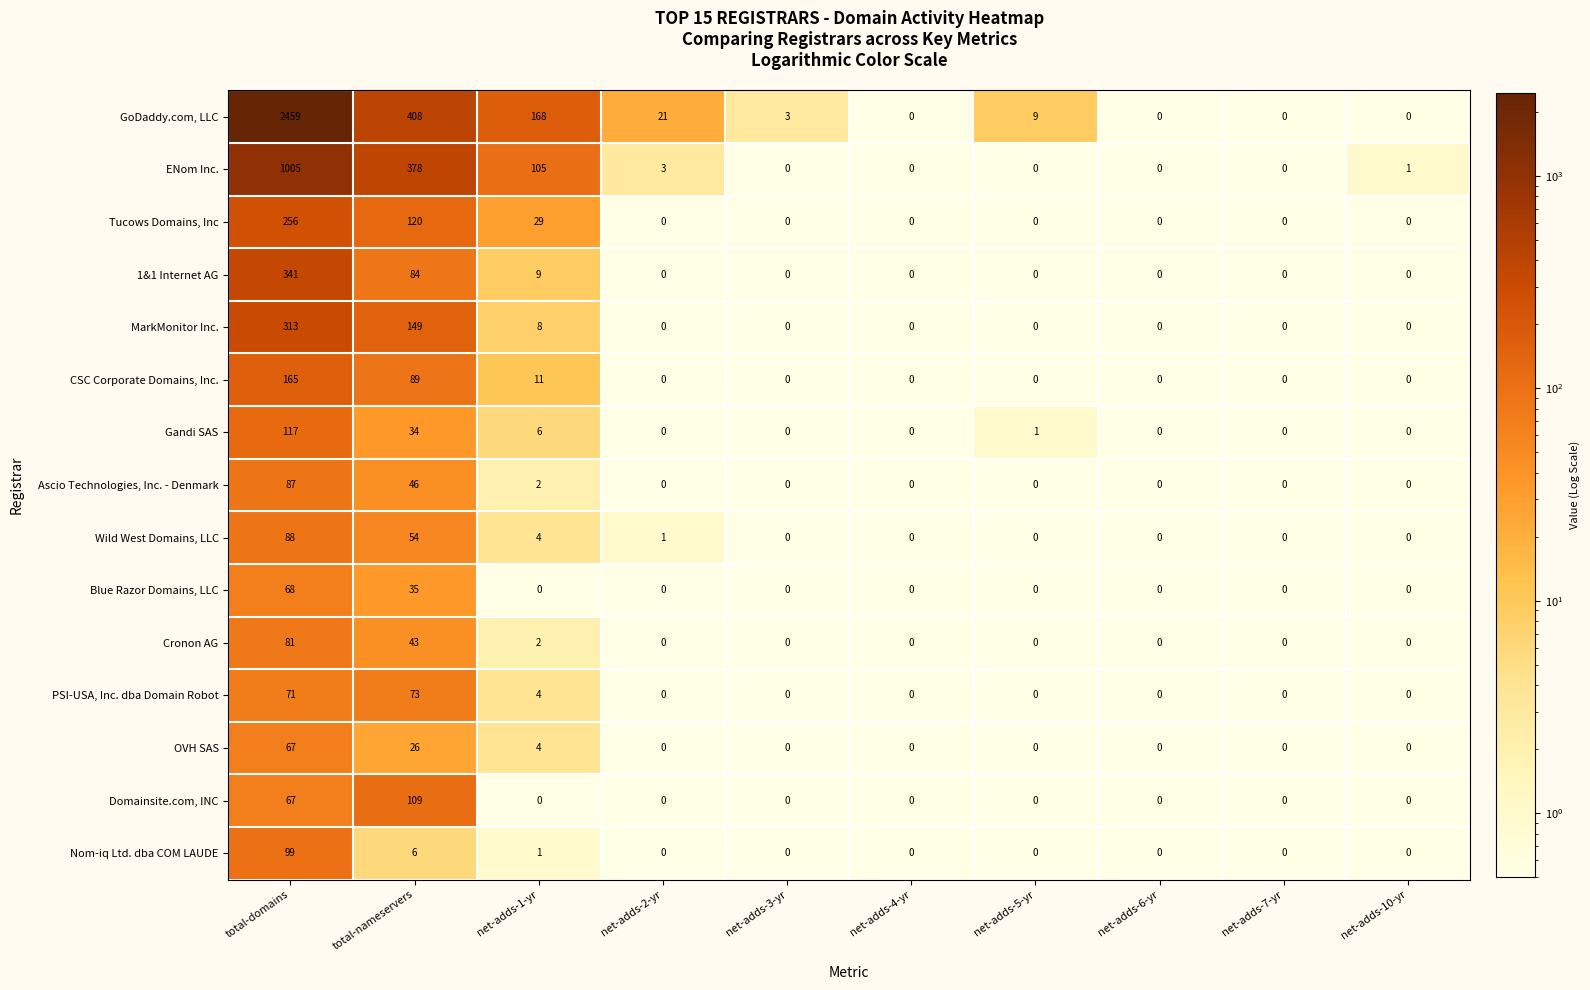

What is the maximum value for Blue Razor Domains, LLC?

68